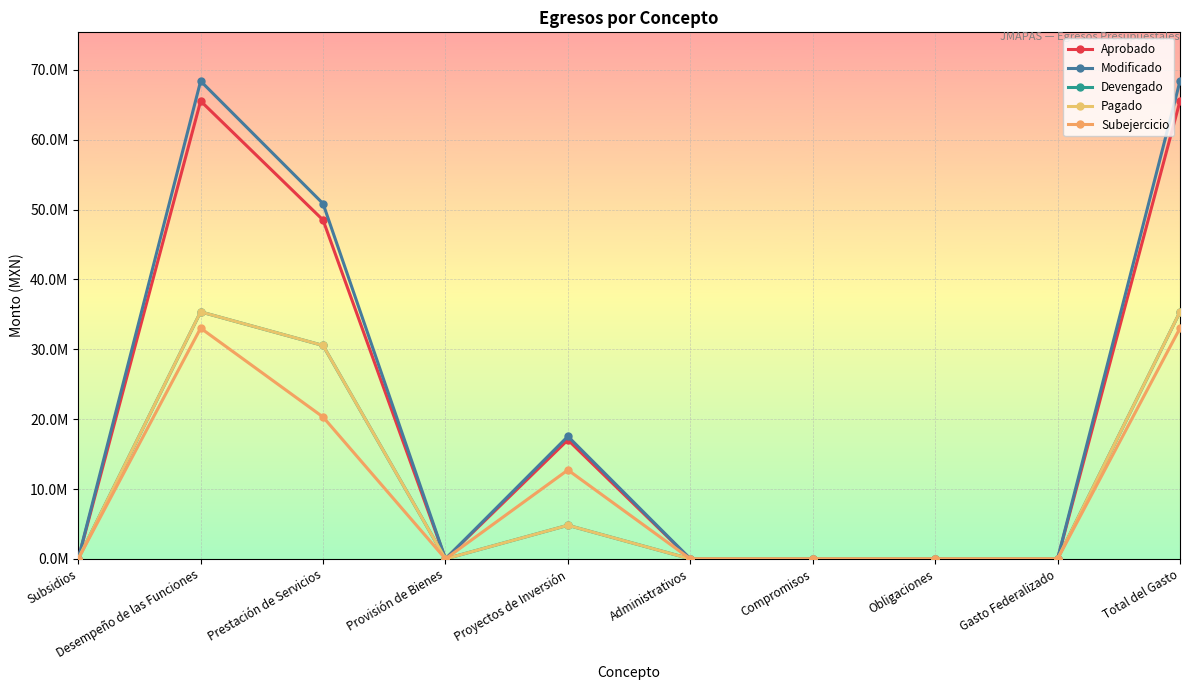

Reading right to left, what are all the values shown in this chart?

Aprobado: Total del Gasto=65539576.0	Gasto Federalizado=0.0	Obligaciones=0.0	Compromisos=0.0	Administrativos=0.0	Proyectos de Inversión=17037411.0	Provisión de Bienes=0.0	Prestación de Servicios=48502165.0	Desempeño de las Funciones=65539576.0	Subsidios=0.0
Modificado: Total del Gasto=68391583.5	Gasto Federalizado=0.0	Obligaciones=0.0	Compromisos=0.0	Administrativos=0.0	Proyectos de Inversión=17540237.6	Provisión de Bienes=0.0	Prestación de Servicios=50851346.0	Desempeño de las Funciones=68391583.5	Subsidios=0.0
Devengado: Total del Gasto=35359196.6	Gasto Federalizado=0.0	Obligaciones=0.0	Compromisos=0.0	Administrativos=0.0	Proyectos de Inversión=4813423.3	Provisión de Bienes=0.0	Prestación de Servicios=30545773.2	Desempeño de las Funciones=35359196.6	Subsidios=0.0
Pagado: Total del Gasto=35362408.4	Gasto Federalizado=0.0	Obligaciones=0.0	Compromisos=0.0	Administrativos=0.0	Proyectos de Inversión=4813423.3	Provisión de Bienes=0.0	Prestación de Servicios=30548985.0	Desempeño de las Funciones=35362408.4	Subsidios=0.0
Subejercicio: Total del Gasto=33032387.0	Gasto Federalizado=0.0	Obligaciones=0.0	Compromisos=0.0	Administrativos=0.0	Proyectos de Inversión=12726814.2	Provisión de Bienes=0.0	Prestación de Servicios=20305572.7	Desempeño de las Funciones=33032387.0	Subsidios=0.0